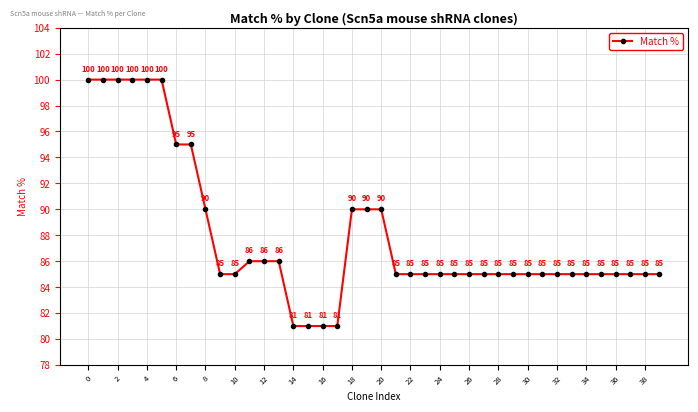

How many data points does each series have?

40